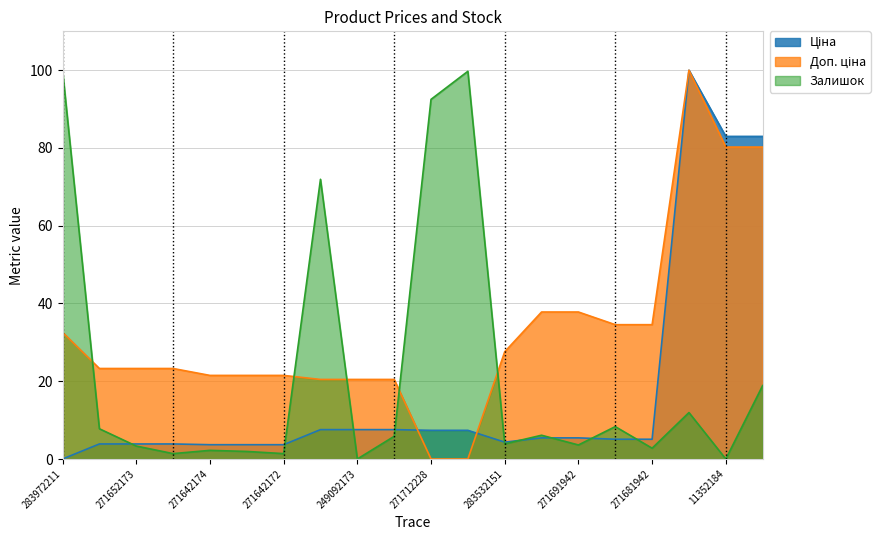

Between 271642172 and 249092173, which is larger?

249092173